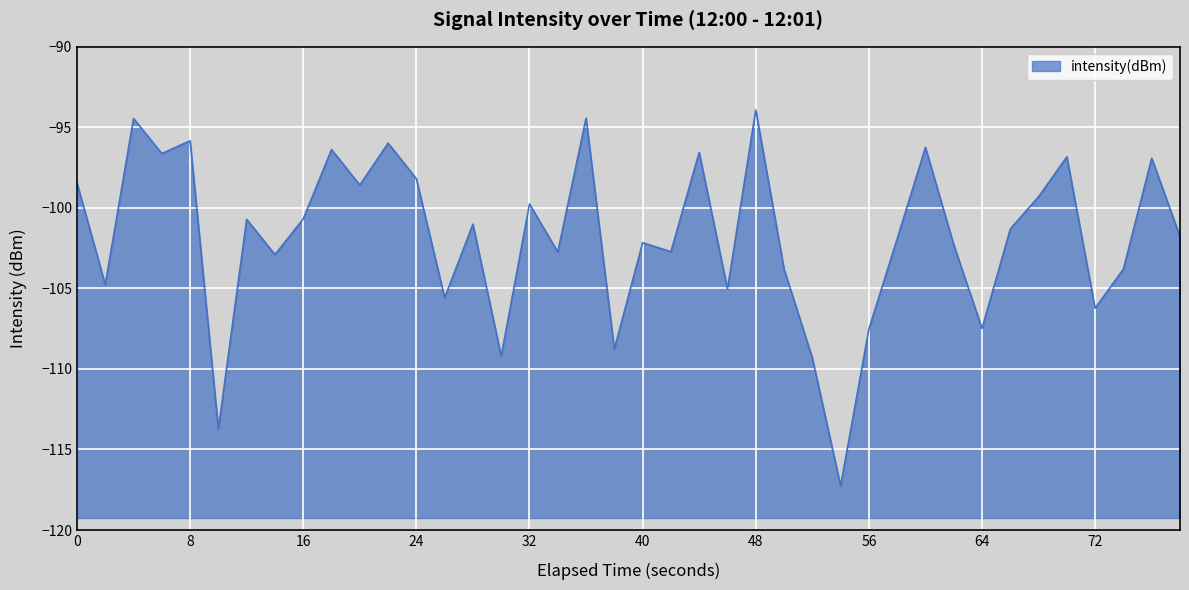

Between 56 and 8, which is larger?

8